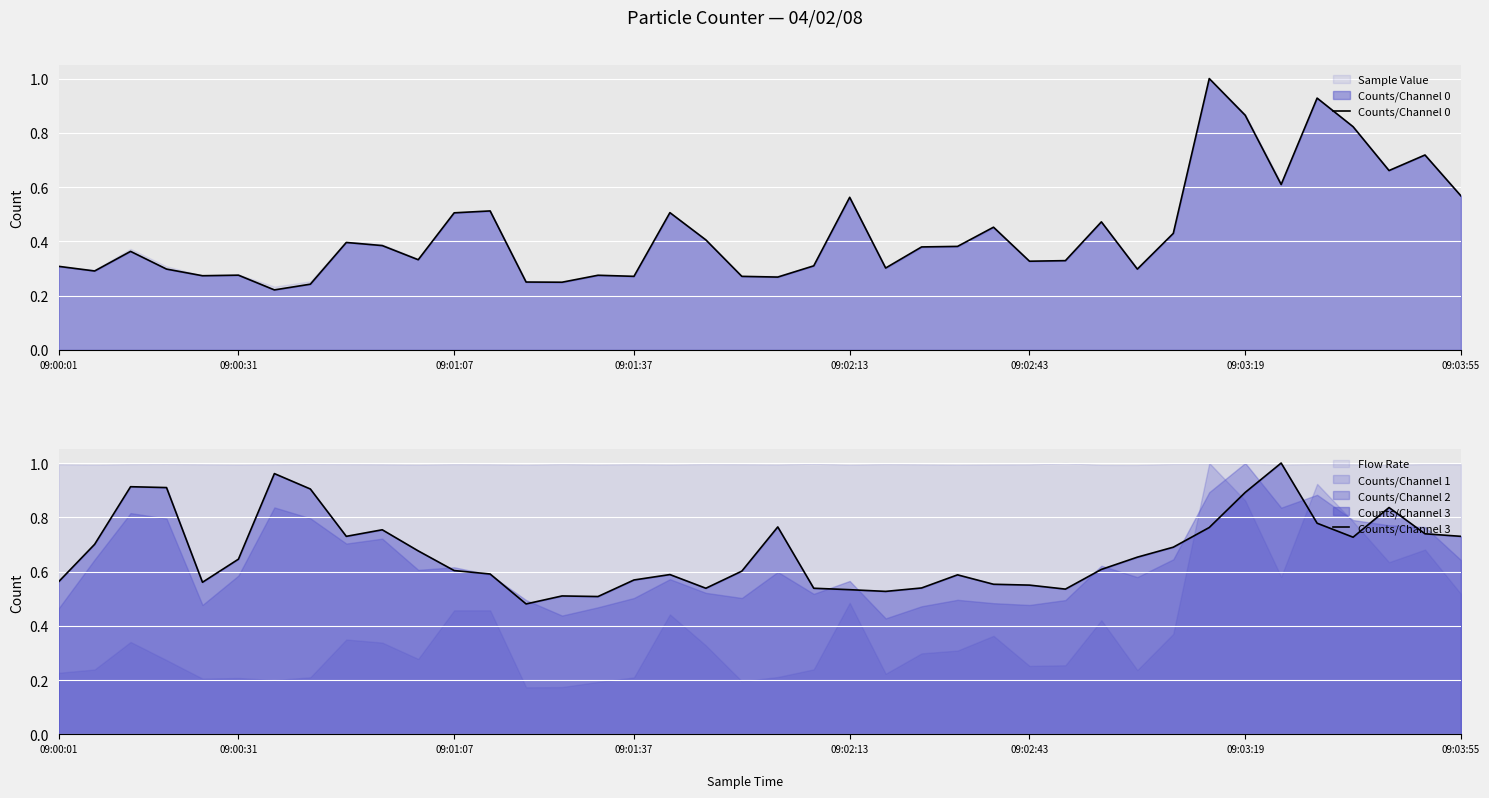

Which series ends up on top after the final intersection of Counts/Channel 3 and Counts/Channel 1?

Counts/Channel 3